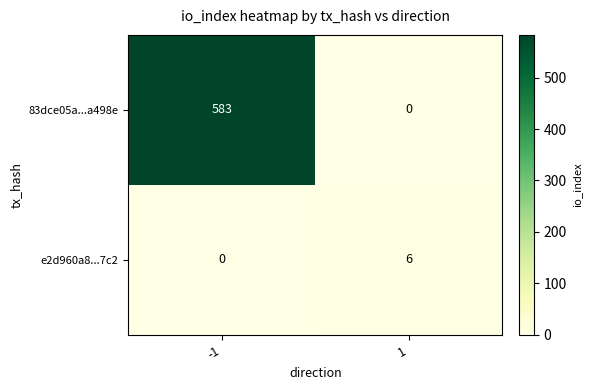

Rank the series by their maximum value, from lowest to highest.

e2d960a8...7c2, 83dce05a...a498e